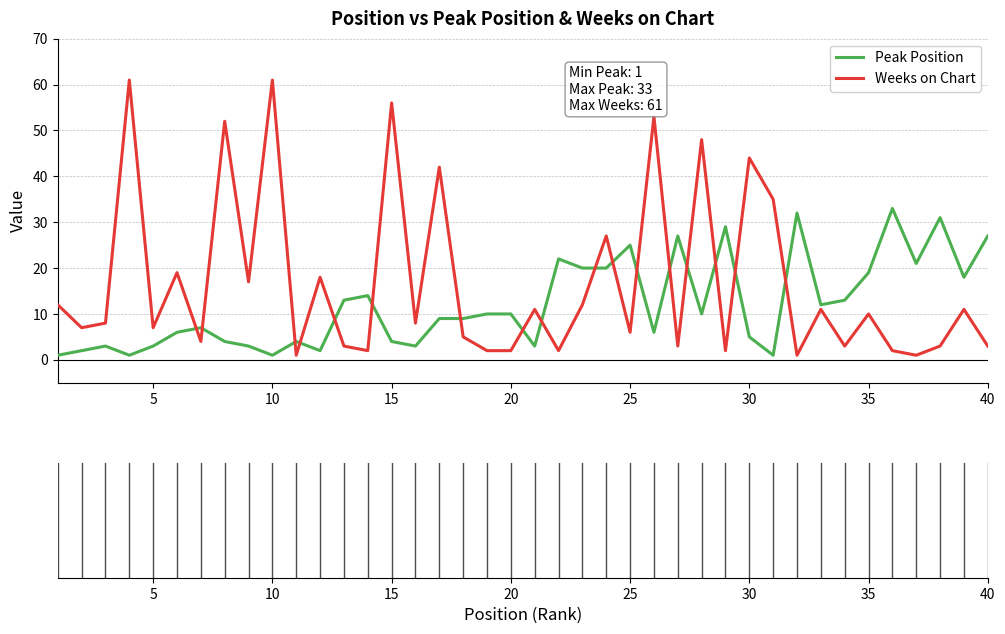

What is the sum of all Peak Position values?

483